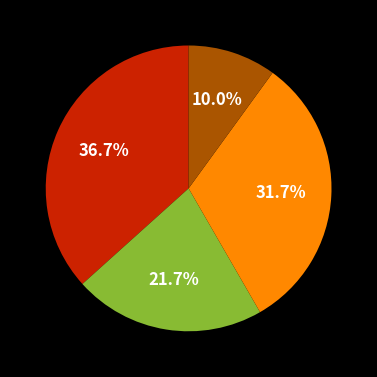

Is there a majority slice in this chart?

No